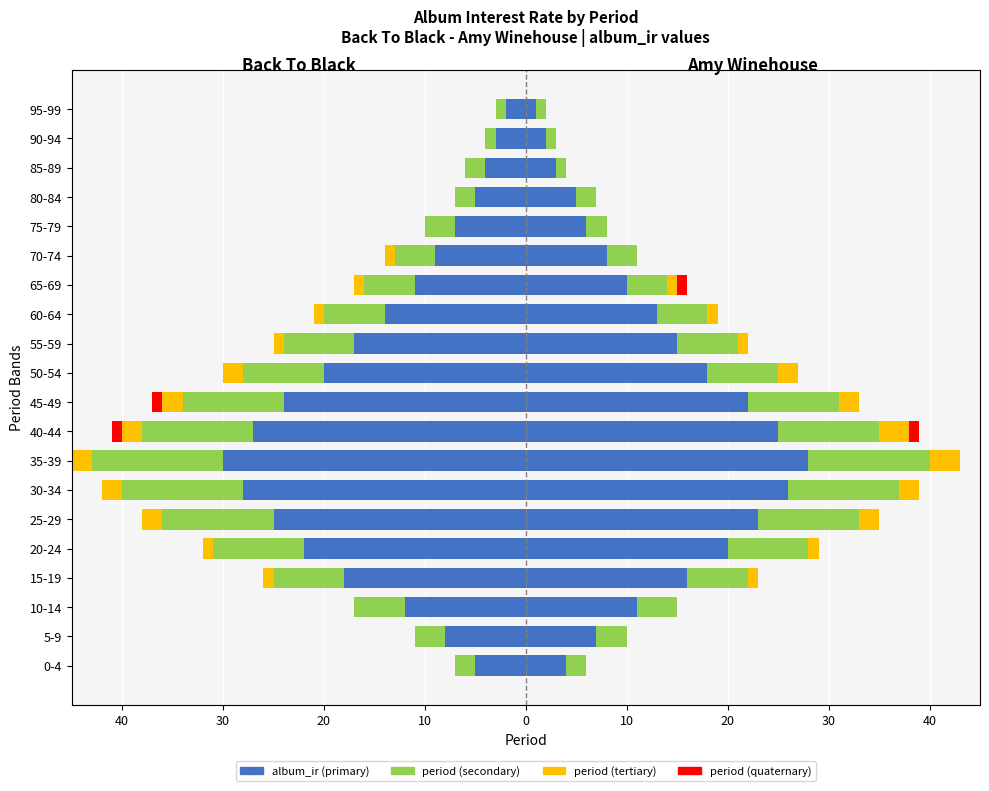

What is the value of the Back To Black (period) bar at the 12th from the left?

-7